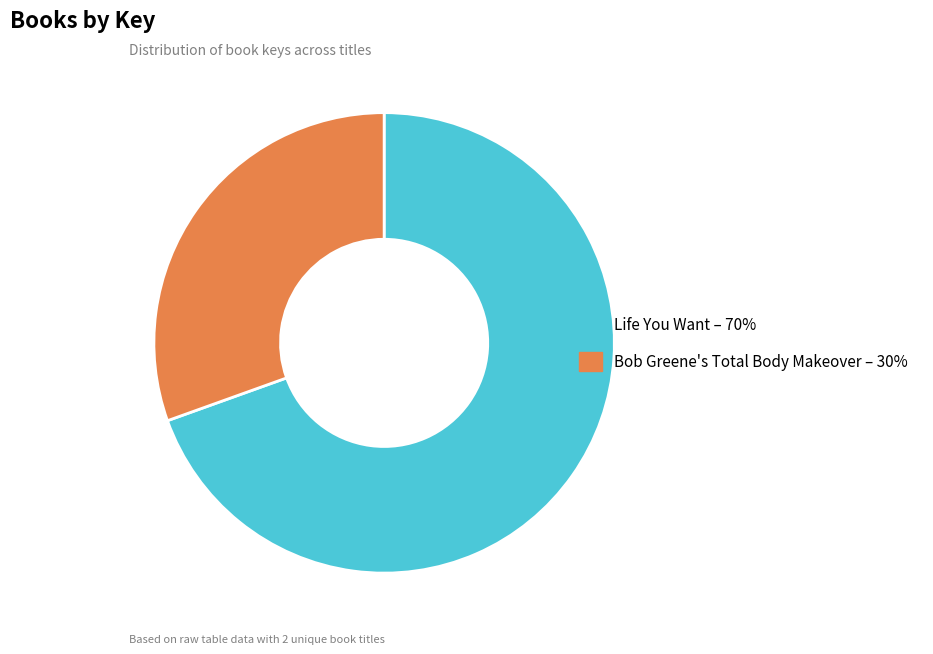

Which category has the smallest portion of the pie?

Bob Greene's Total Body Makeover